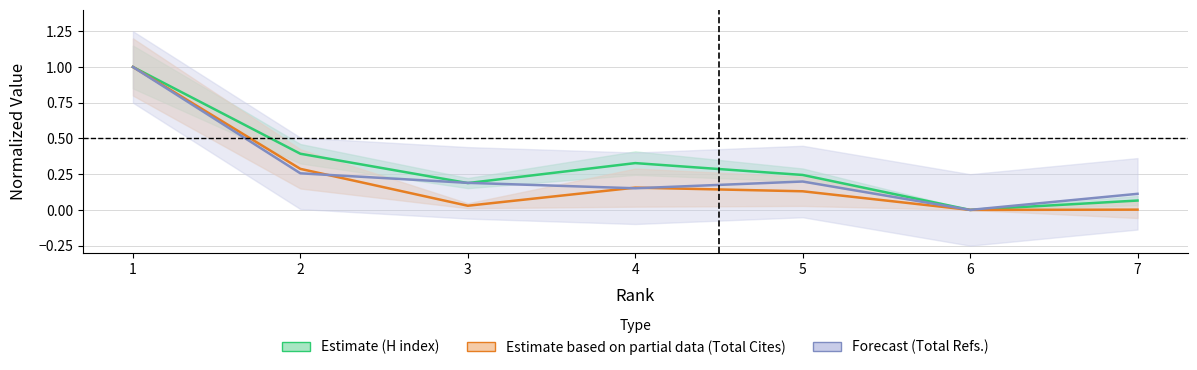

Reading left to right, extract all data points from this chart.

H index (Estimate): 1.0	0.4	0.2	0.3	0.2	0.0	0.1
Total Cites (Partial): 1.0	0.3	0.0	0.2	0.1	0.0	0.0
Total Refs. (Forecast): 1.0	0.3	0.2	0.2	0.2	0.0	0.1